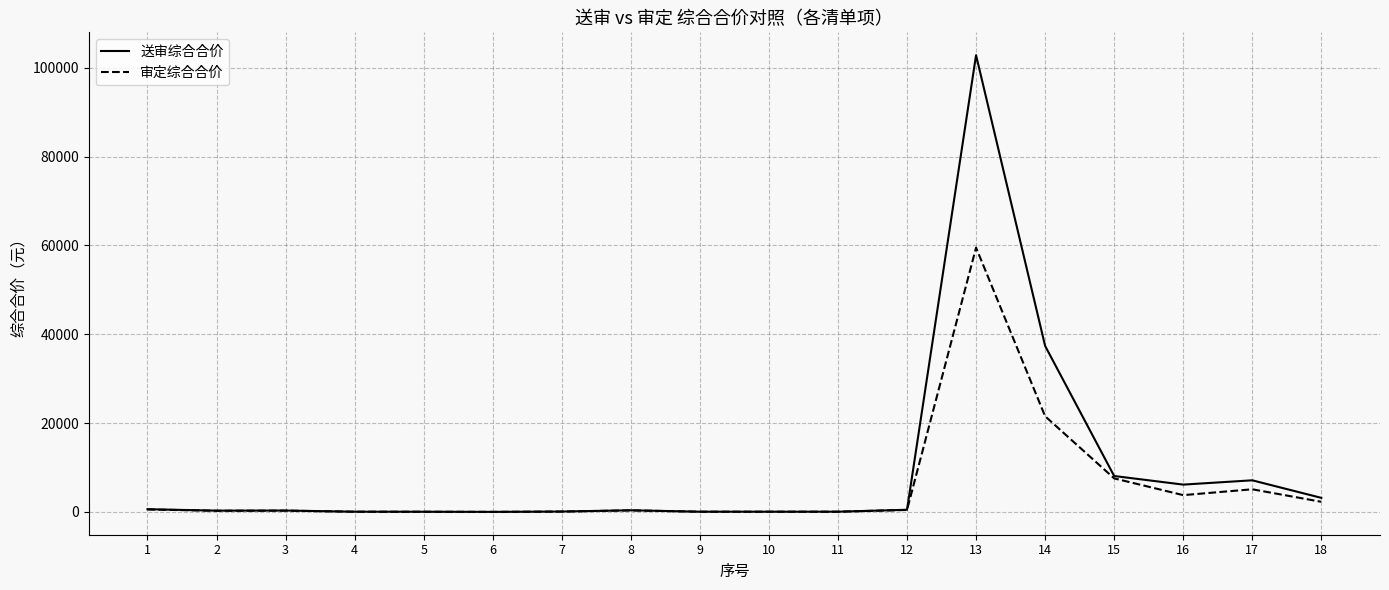

How many values in the 送审综合合价 series are below 364?

9